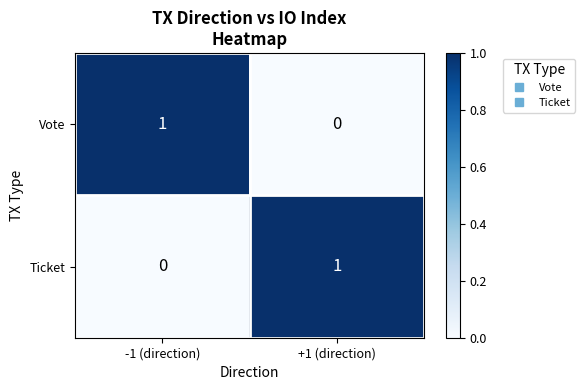

Is it true that Vote equals 0 at +1 (direction)?

True